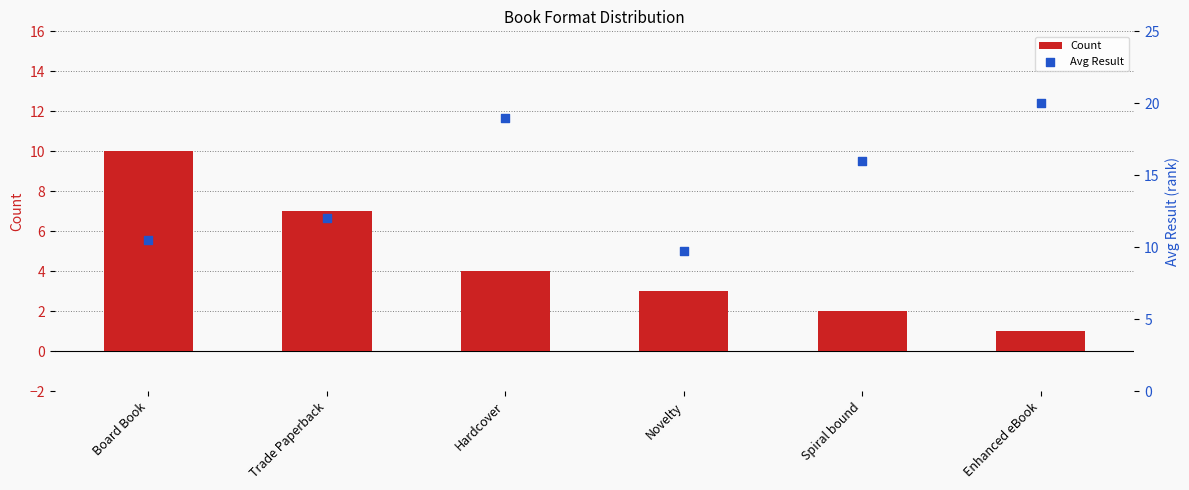

Which series has the largest total across all categories?

Avg Result